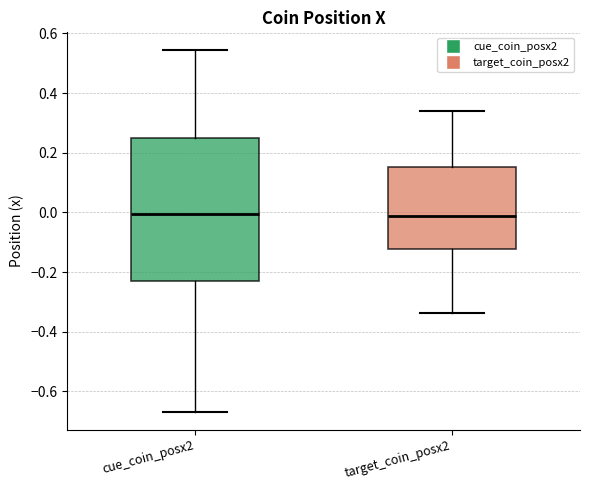

Comparing the boxes themselves (not the whiskers), which one is the tallest?

cue_coin_posx2